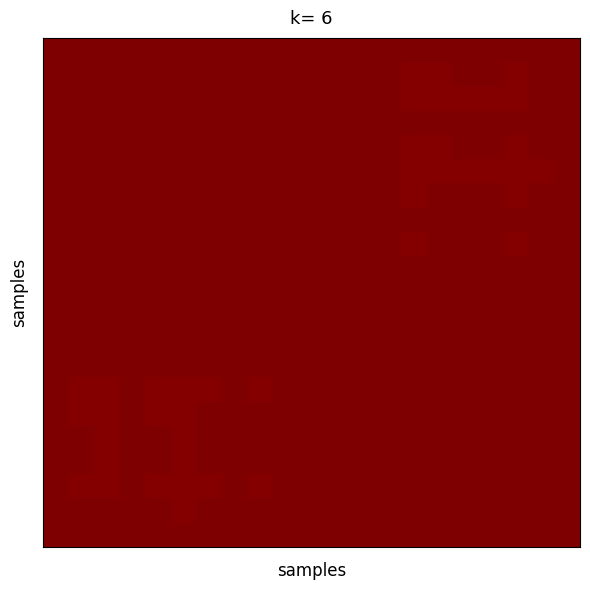

At how many categories does at least one series exceed 0?

21